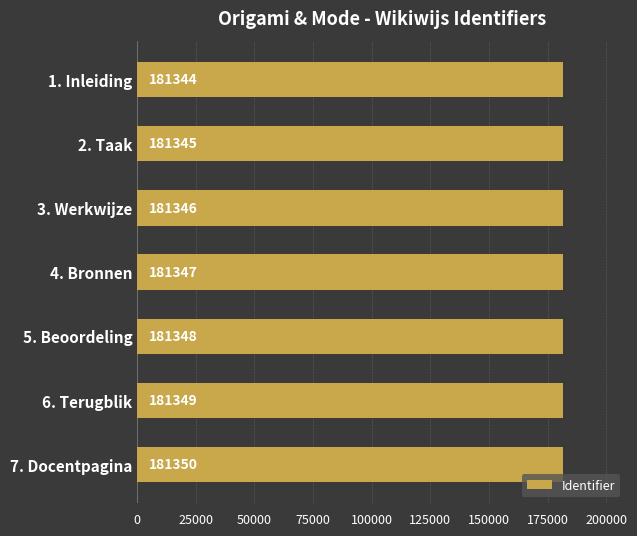

How many values are below 181347?

3